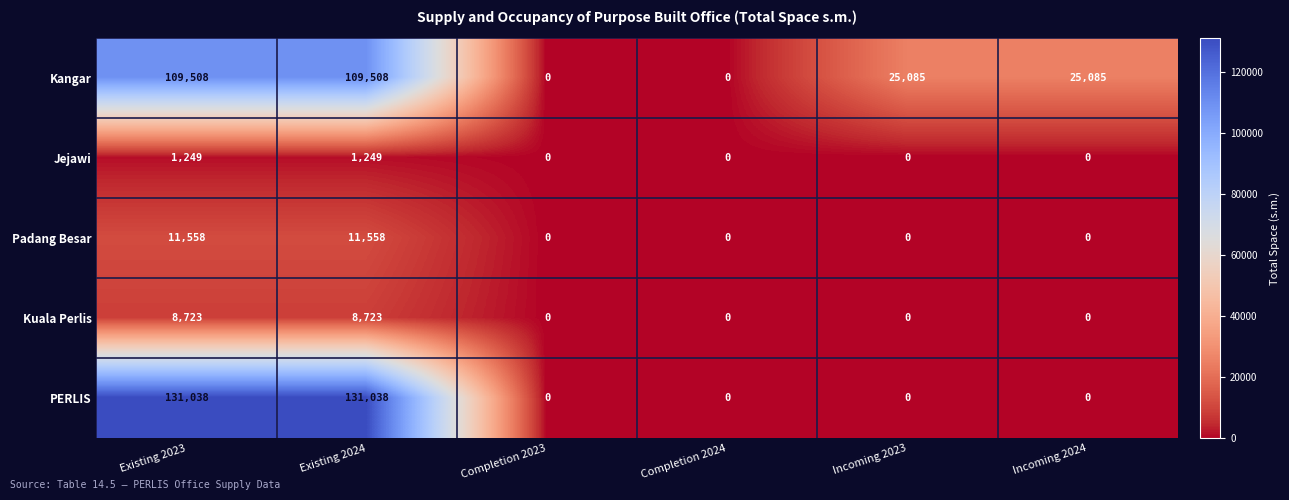

What is the difference between the maximum and minimum values in the Jejawi series?

1249